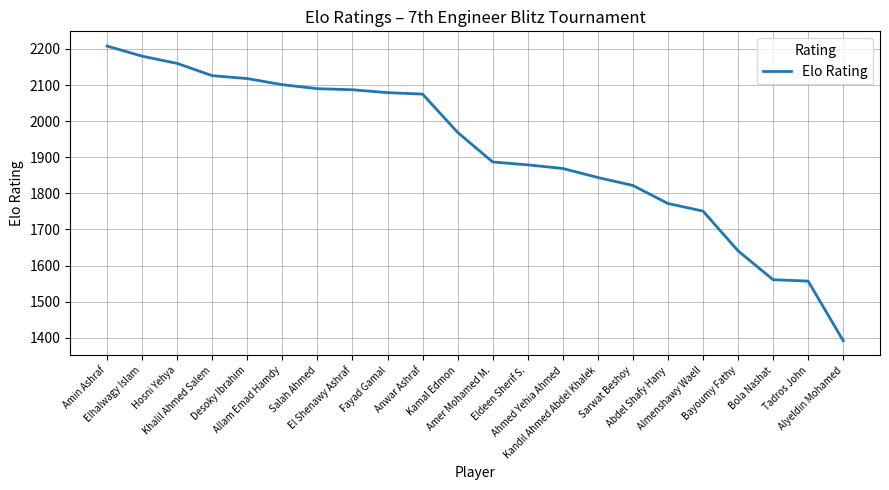

True or false: the data shows 2180 at Elhalwagy Islam.

True